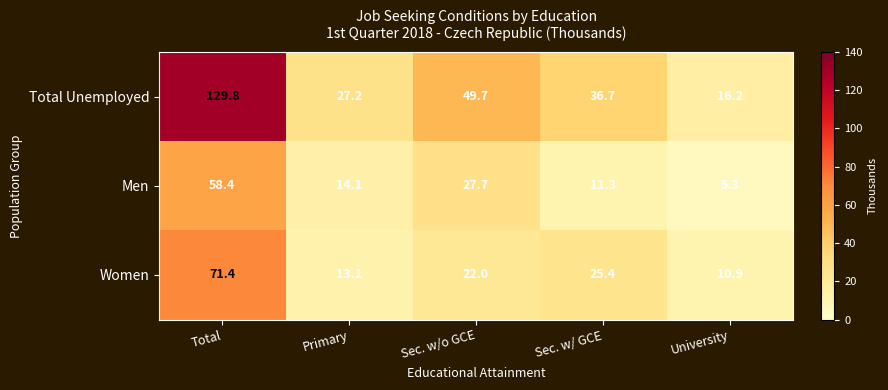

Which series changed the most between Total and Sec. w/ GCE?

Total Unemployed